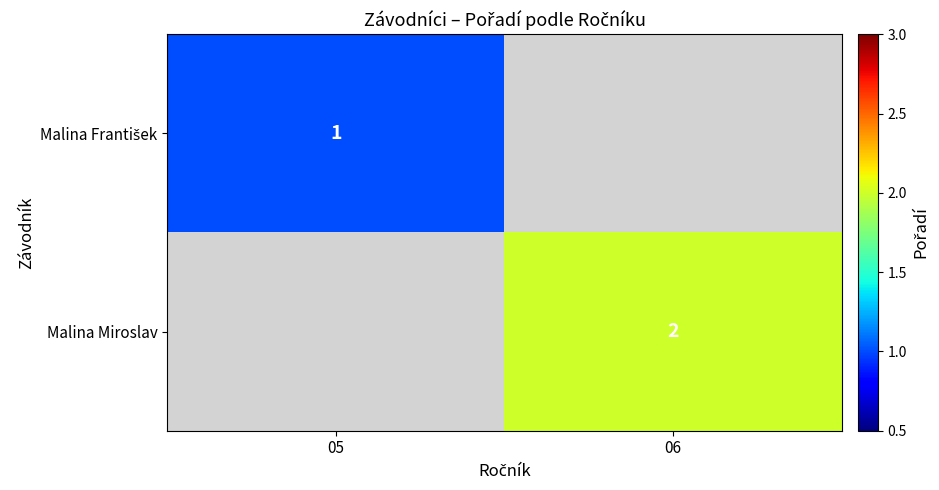

Between 05 and 06, which is larger?

06